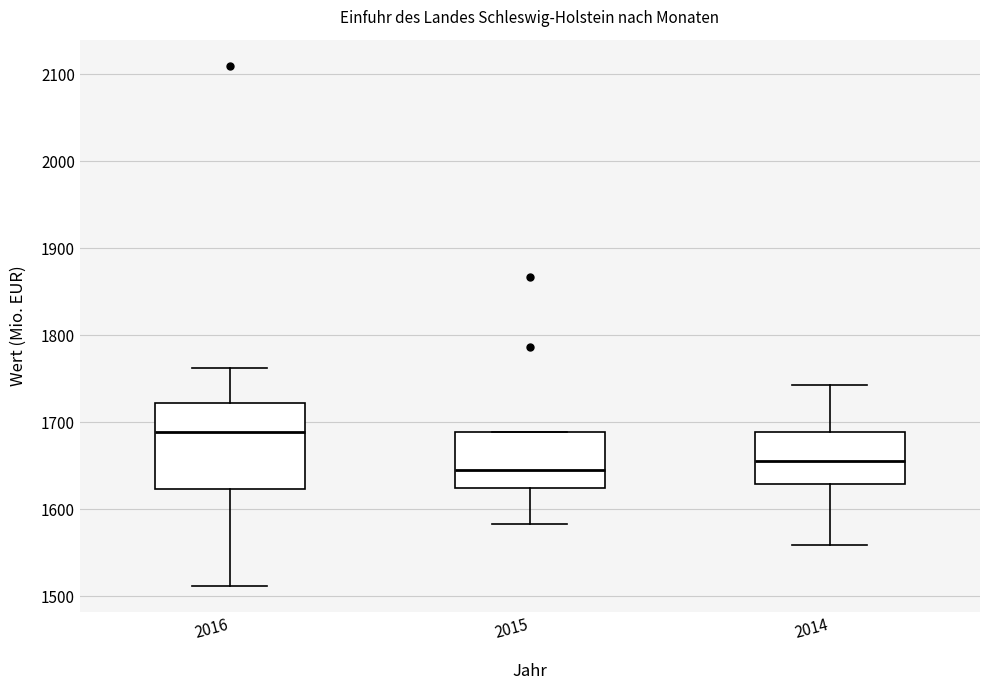

Which box's median line is the highest?

2016